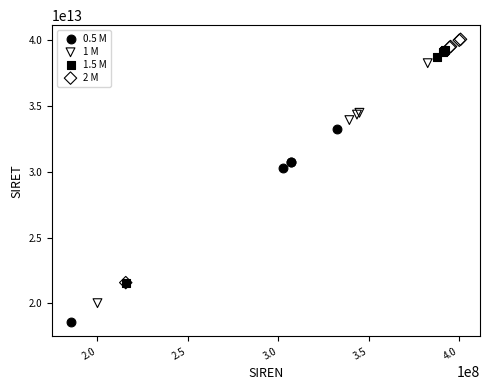

Which series has the largest Y range (max minus min)?

2 M